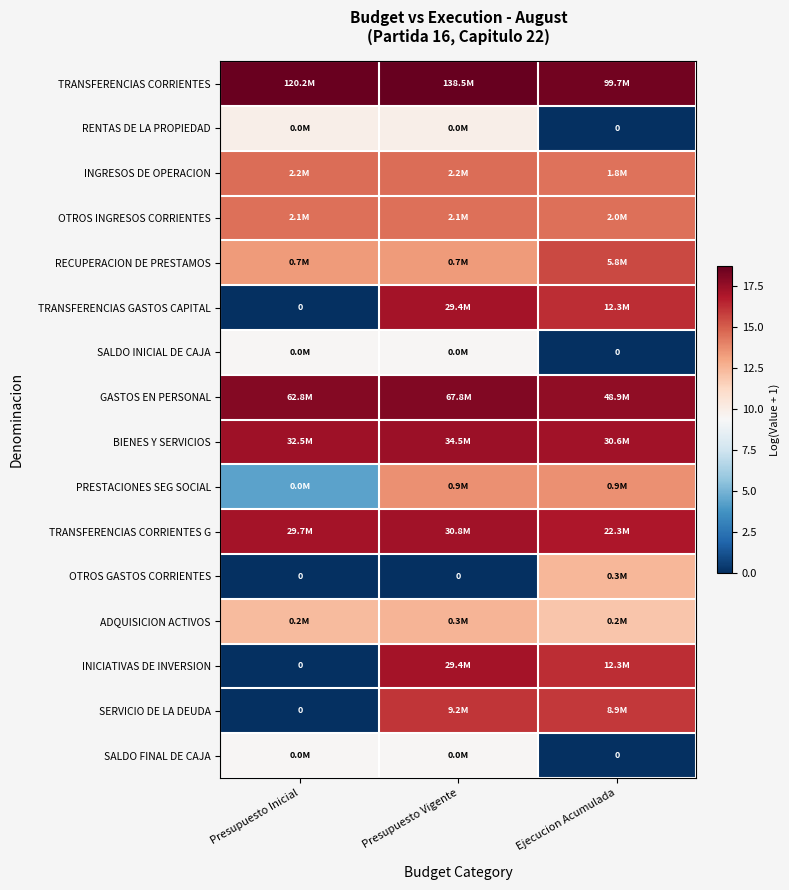

List the series in order of their peak value, highest first.

TRANSFERENCIAS CORRIENTES, GASTOS EN PERSONAL, BIENES Y SERVICIOS, TRANSFERENCIAS CORRIENTES G, TRANSFERENCIAS GASTOS CAPITAL, INICIATIVAS DE INVERSION, SERVICIO DE LA DEUDA, RECUPERACION DE PRESTAMOS, INGRESOS DE OPERACION, OTROS INGRESOS CORRIENTES, PRESTACIONES SEG SOCIAL, ADQUISICION ACTIVOS, OTROS GASTOS CORRIENTES, RENTAS DE LA PROPIEDAD, SALDO INICIAL DE CAJA, SALDO FINAL DE CAJA